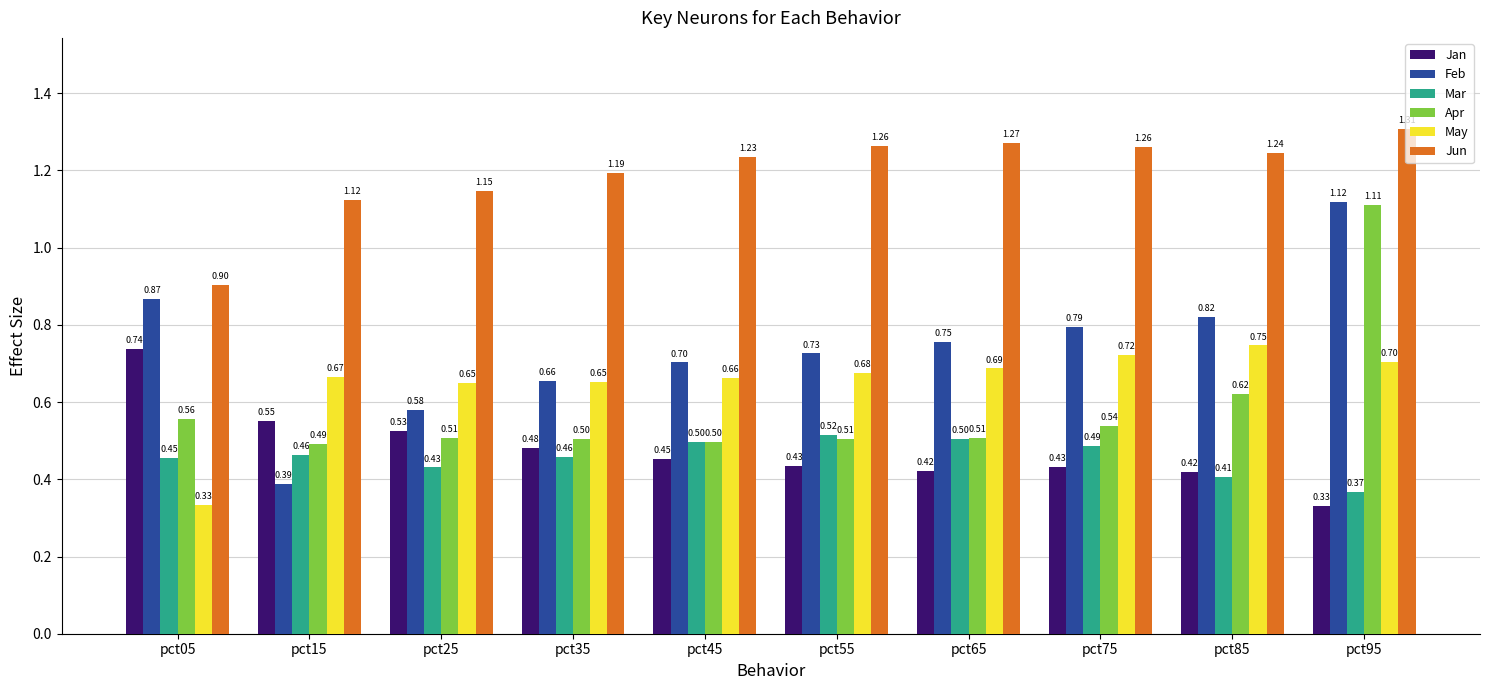

What is the value of the Apr bar at the 7th from the left?

0.5